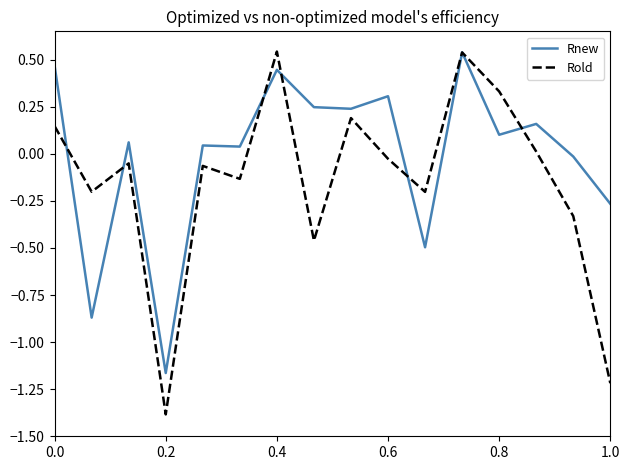

Which series has the largest total across all categories?

Rnew